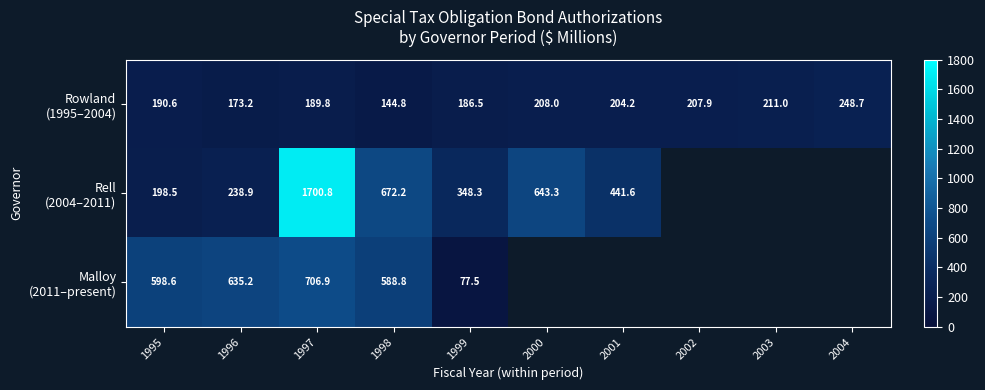

Which has a higher value, 2001 or 2003?

2003